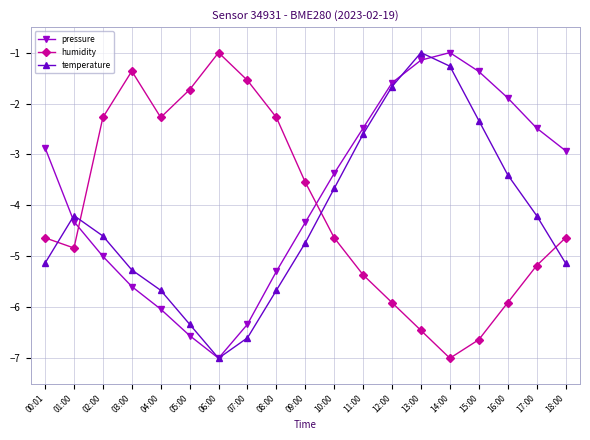

How many values in the temperature series are below -4?

12